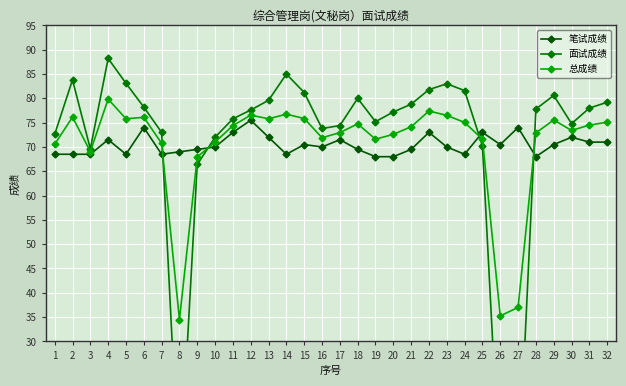

How many series are shown in this chart?

3